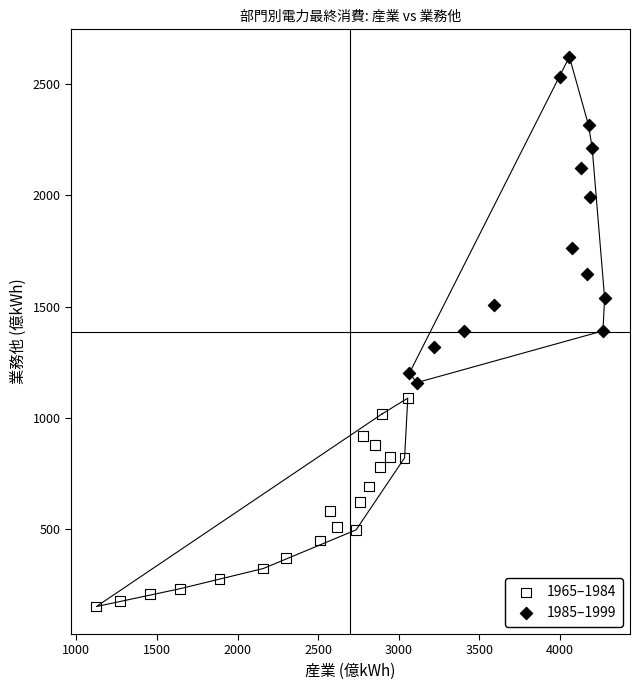

What are all the series names shown in the legend?

1965–1984, 1985–1999